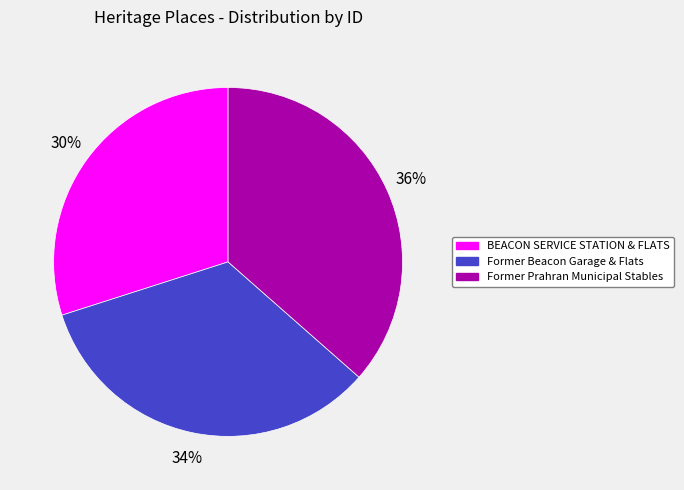

Count the number of slices in the pie.

3